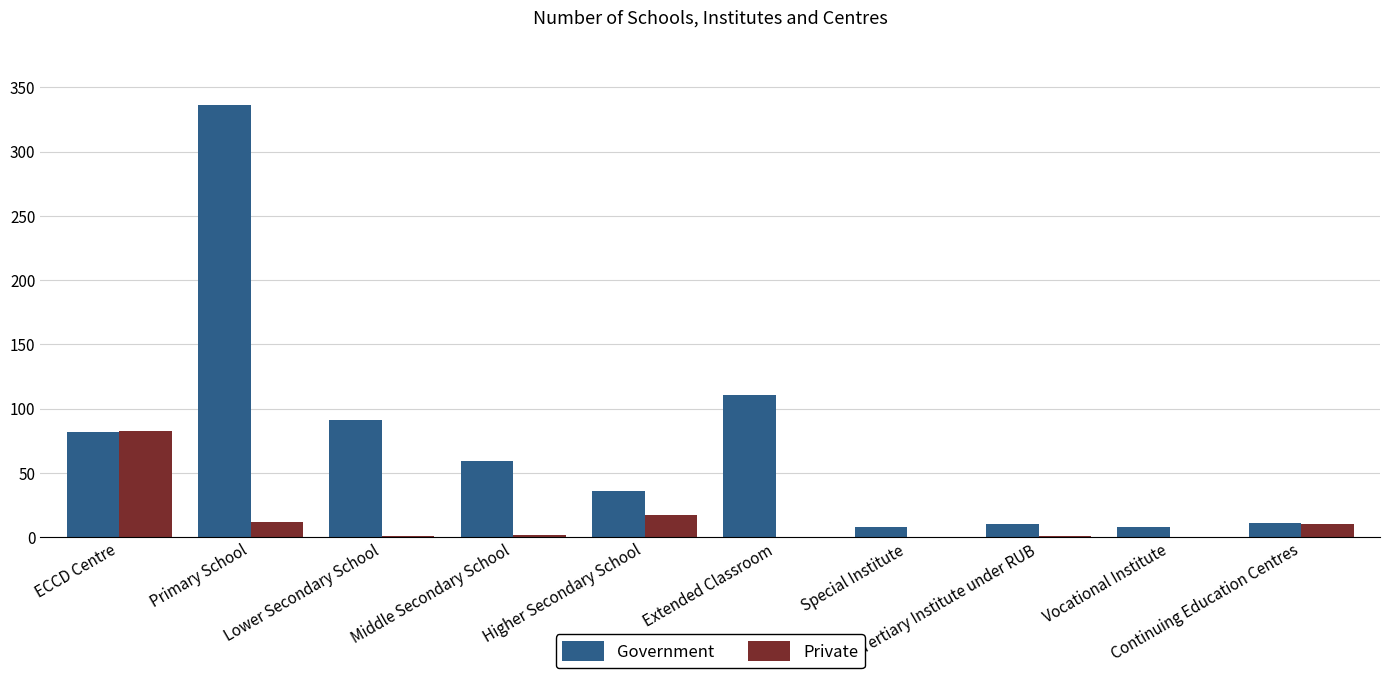

How many distinct data groups are displayed?

2